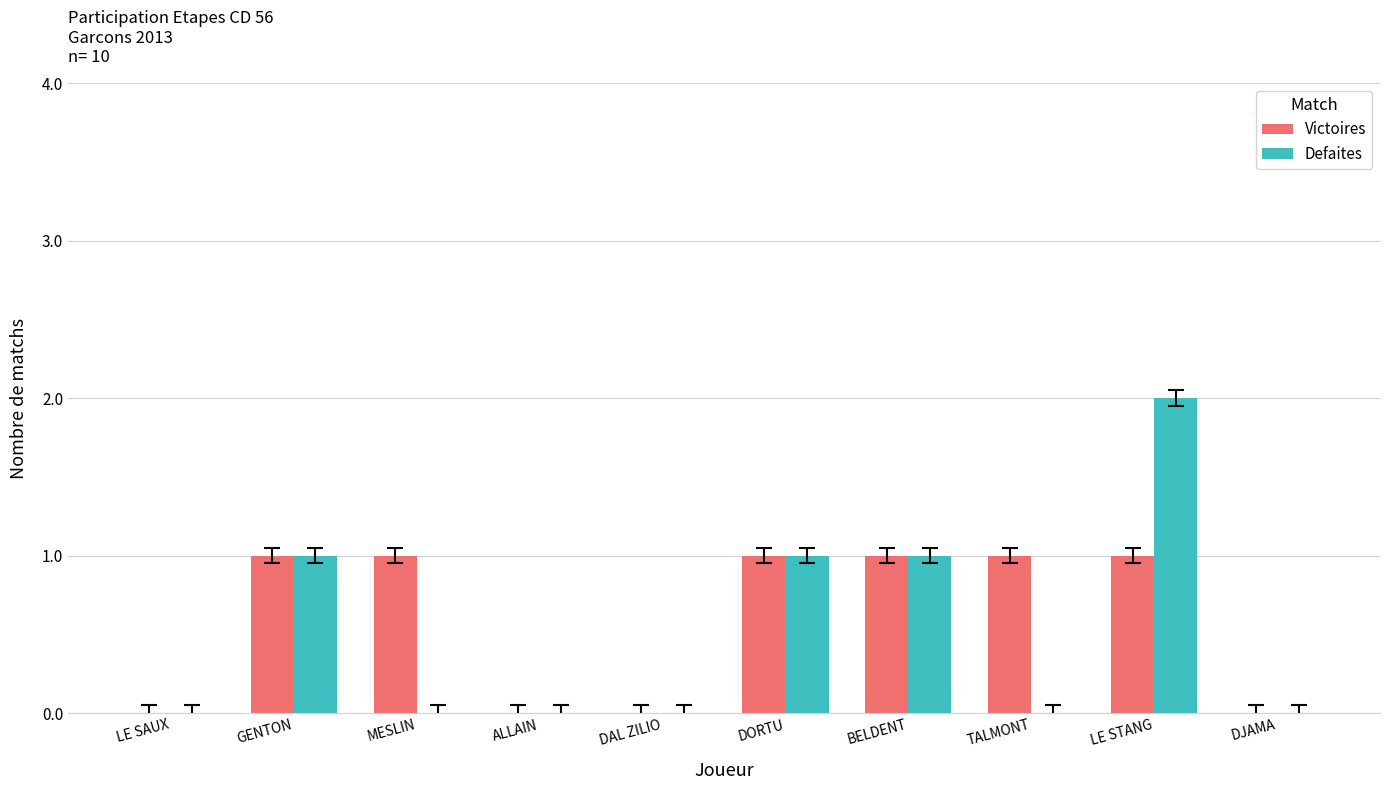

Reading left to right, list all the values displayed in this chart.

Victoires: 0	1	1	0	0	1	1	1	1	0
Defaites: 0	1	0	0	0	1	1	0	2	0